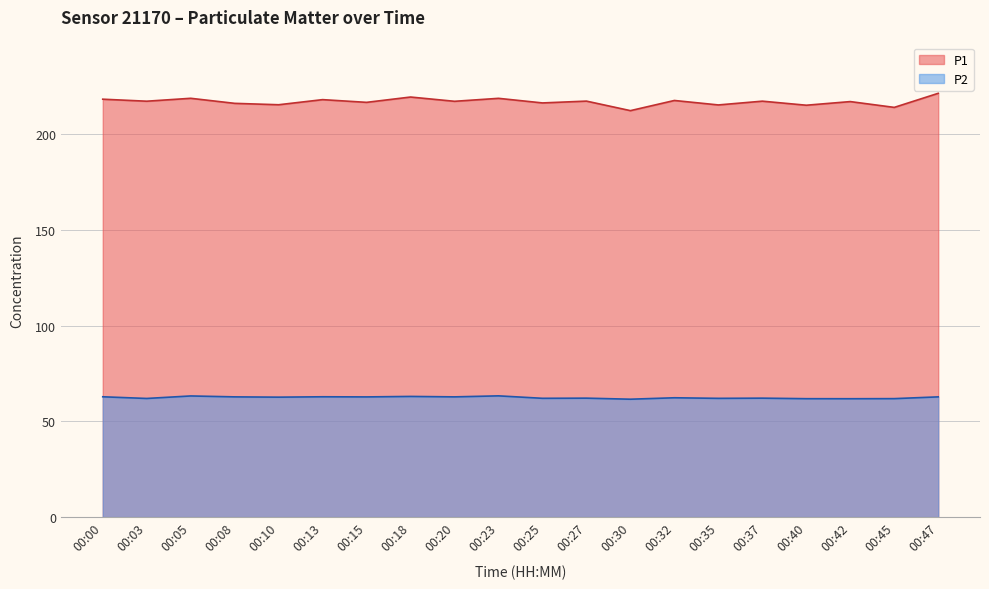

Which has a higher value, 00:18 or 00:47?

00:47